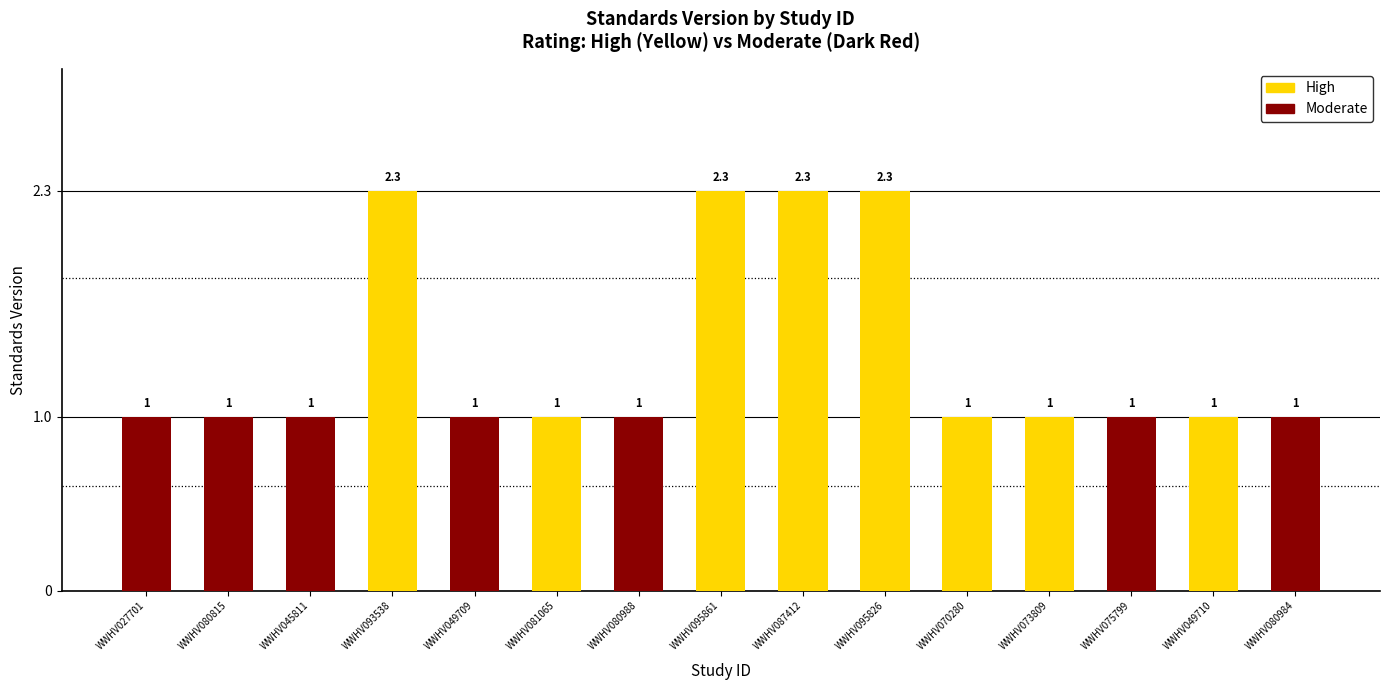

Count the values in the range 1 to 2.

11